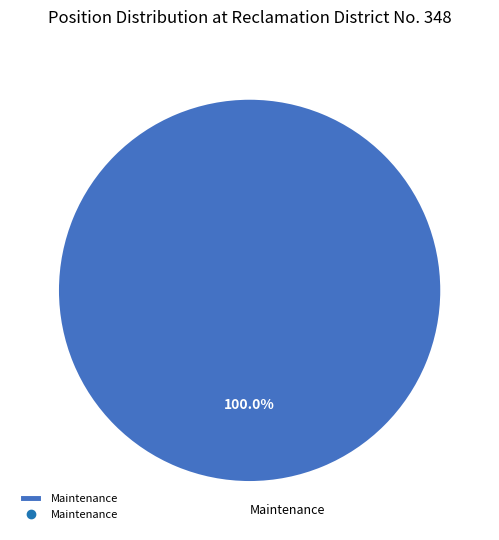

Which slice represents more than half of the pie?

Maintenance